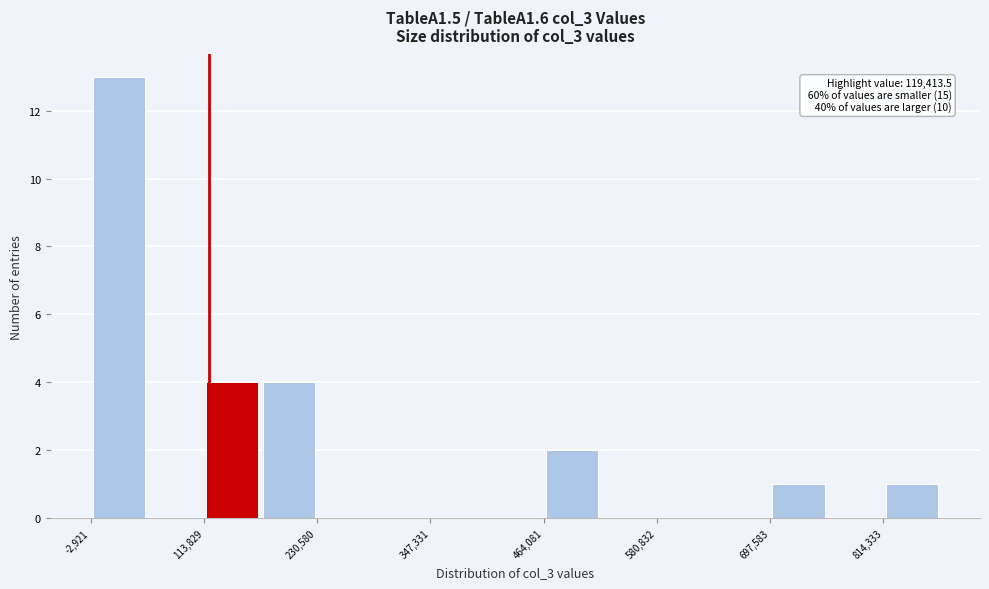

Around what value on the x-axis is the tallest bar? Give the approximate position of its centre, as read against the axis.

20000